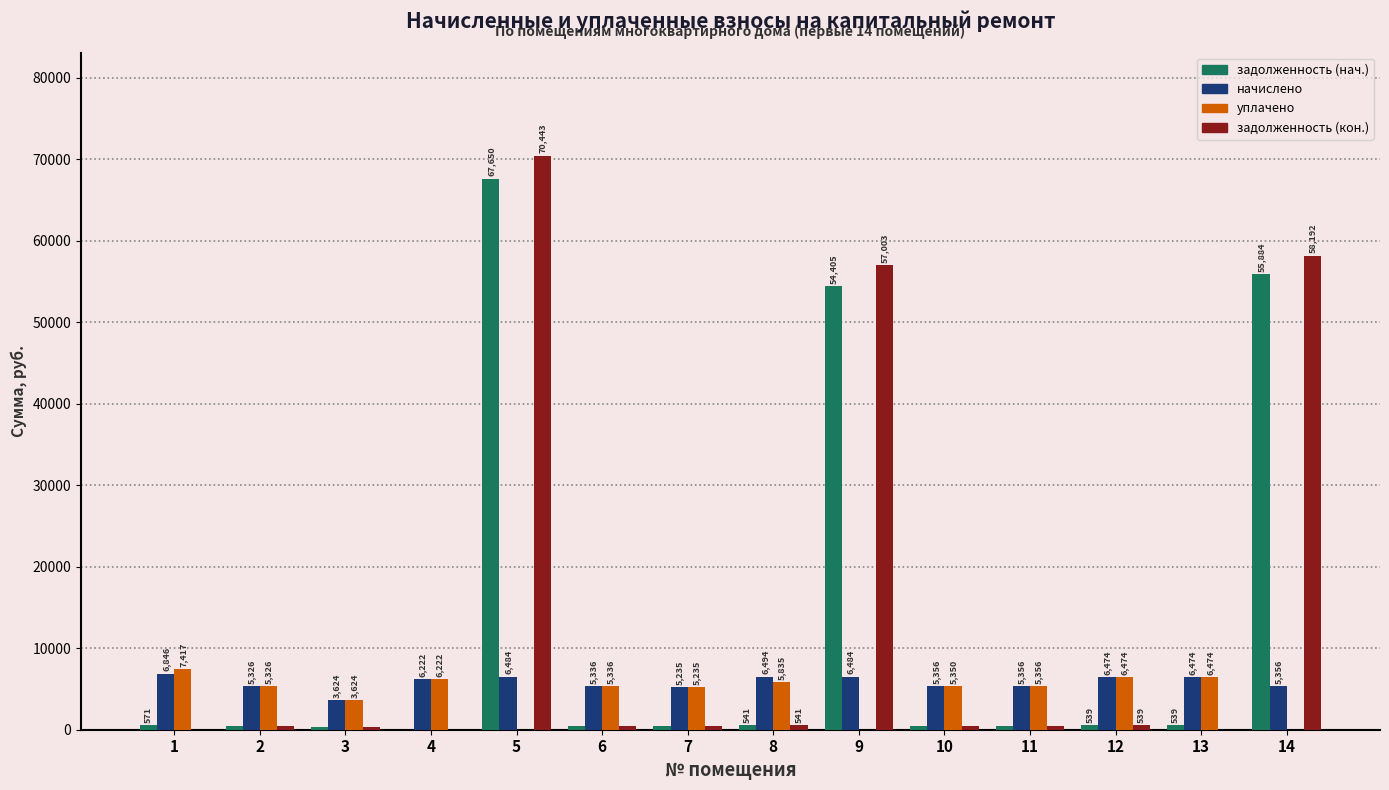

Where does the уплачено series first go above 5350?

1